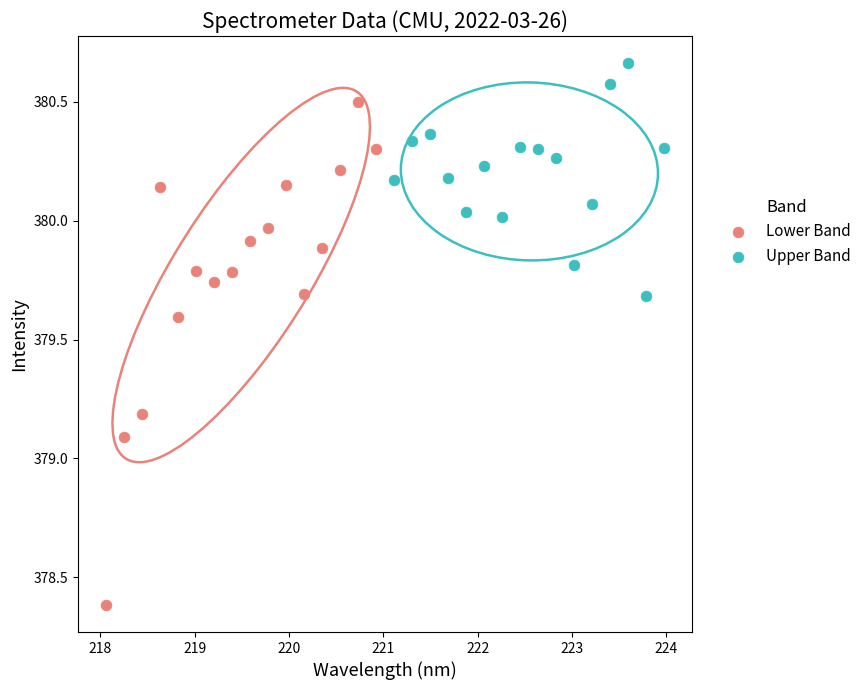

Which series contains the highest Y value?

Upper Band